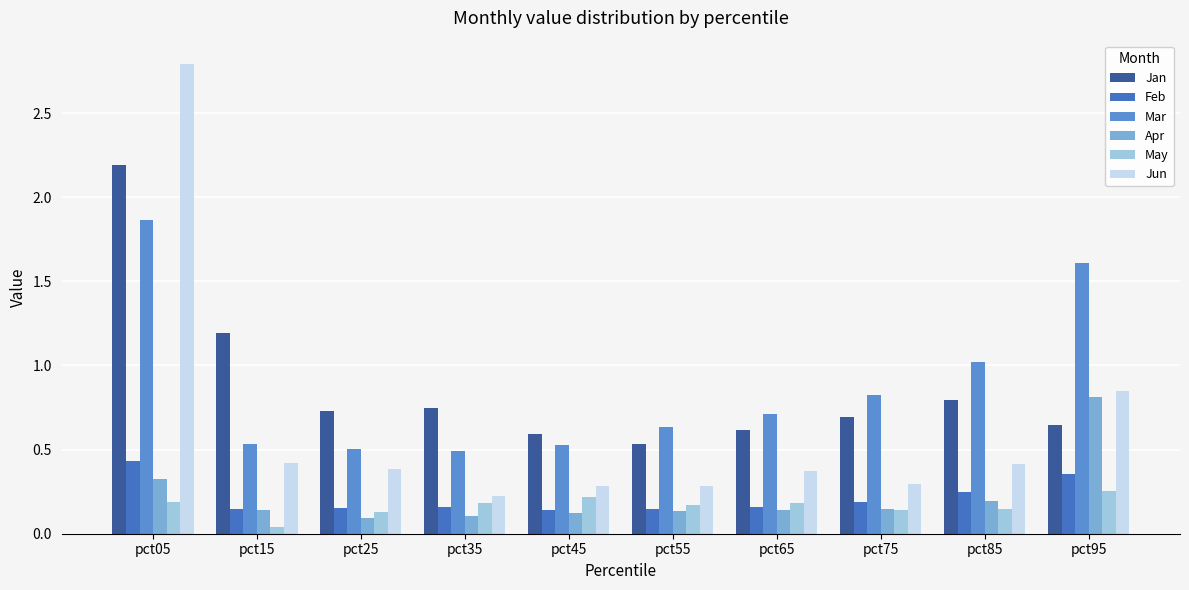

What is the sum of all Jun values?

6.3